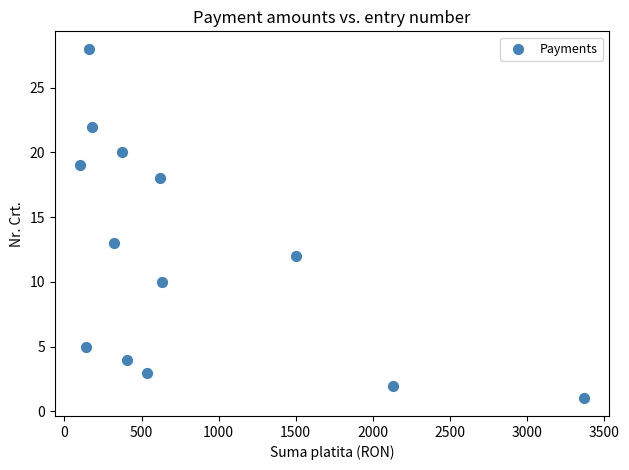

What Y value in the scatter plot is closest to 14?

13